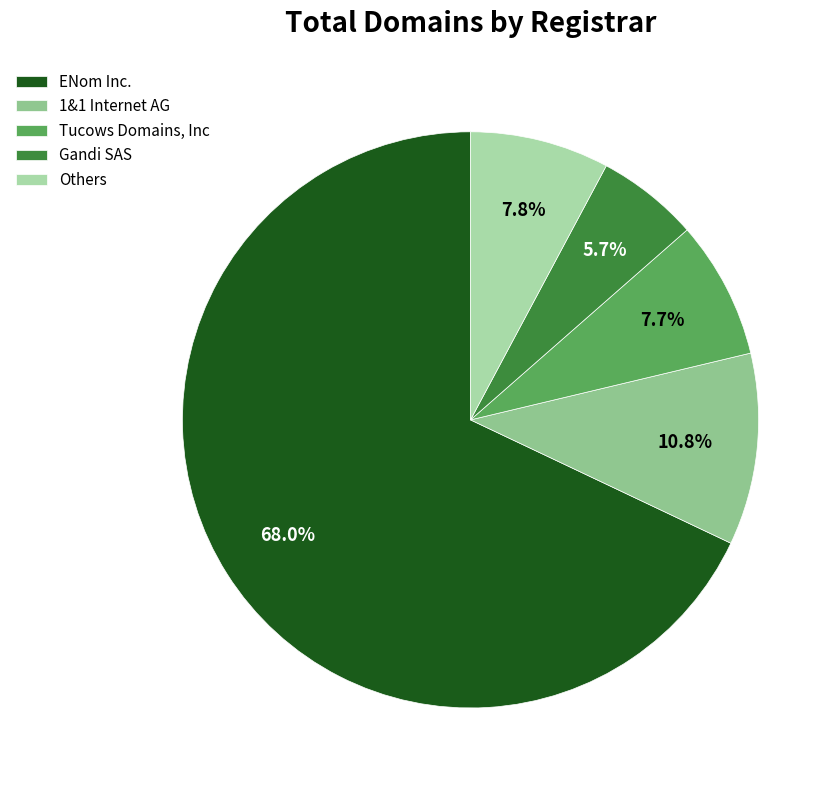

How many segments does this pie chart have?

5